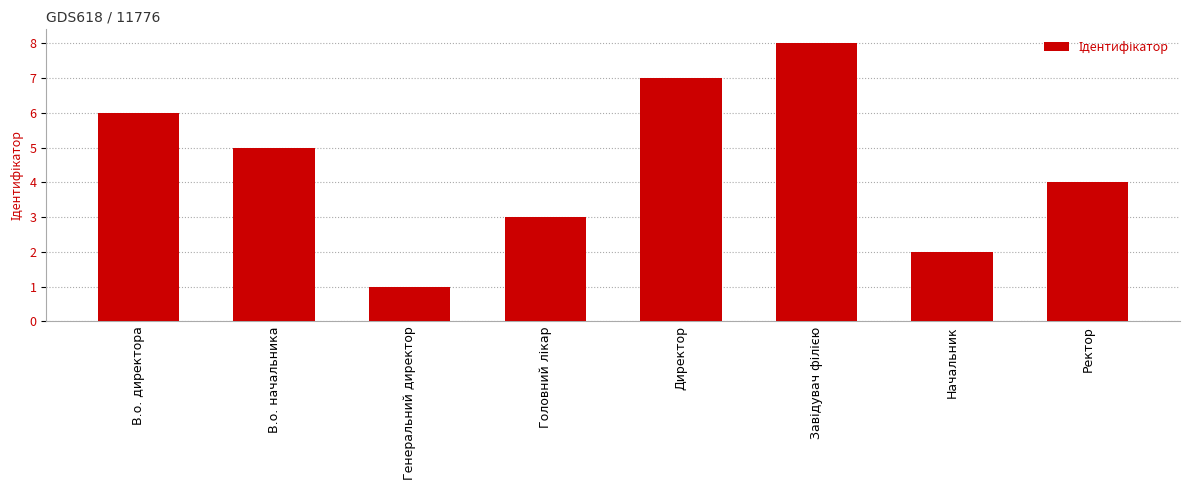

Is it true that the value at Генеральний директор is 2?

False